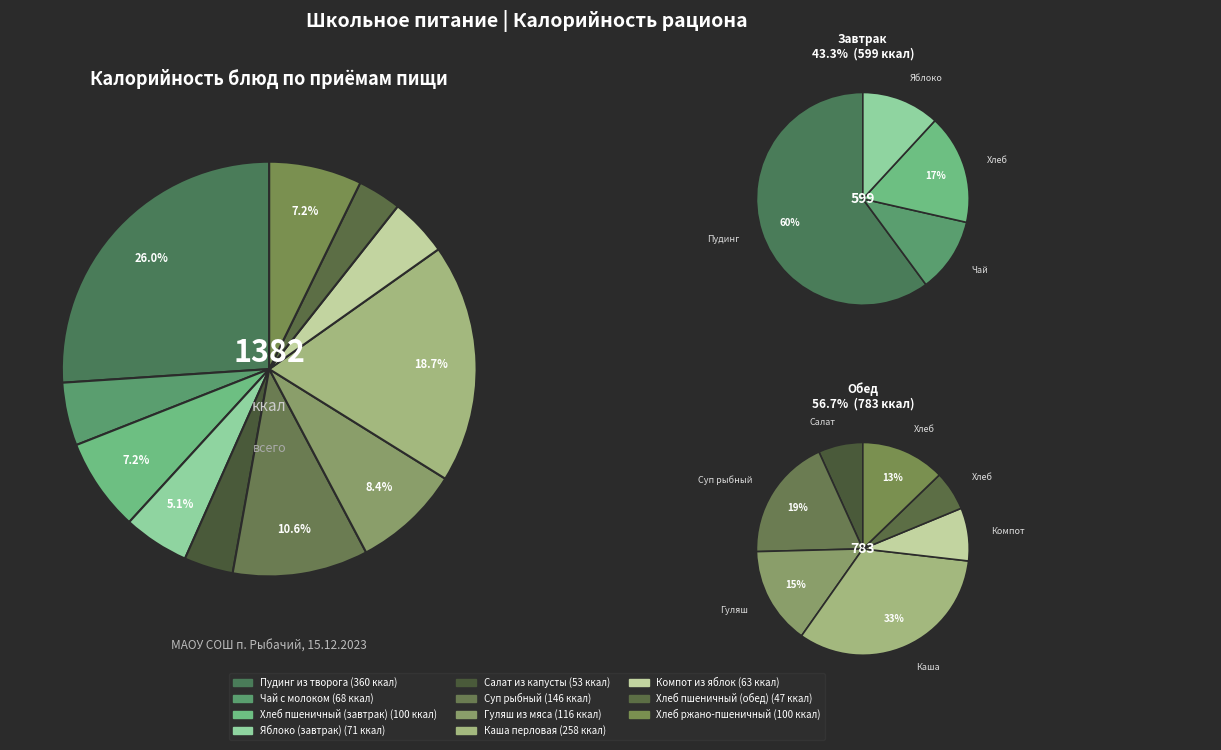

How many segments does this pie chart have?

11